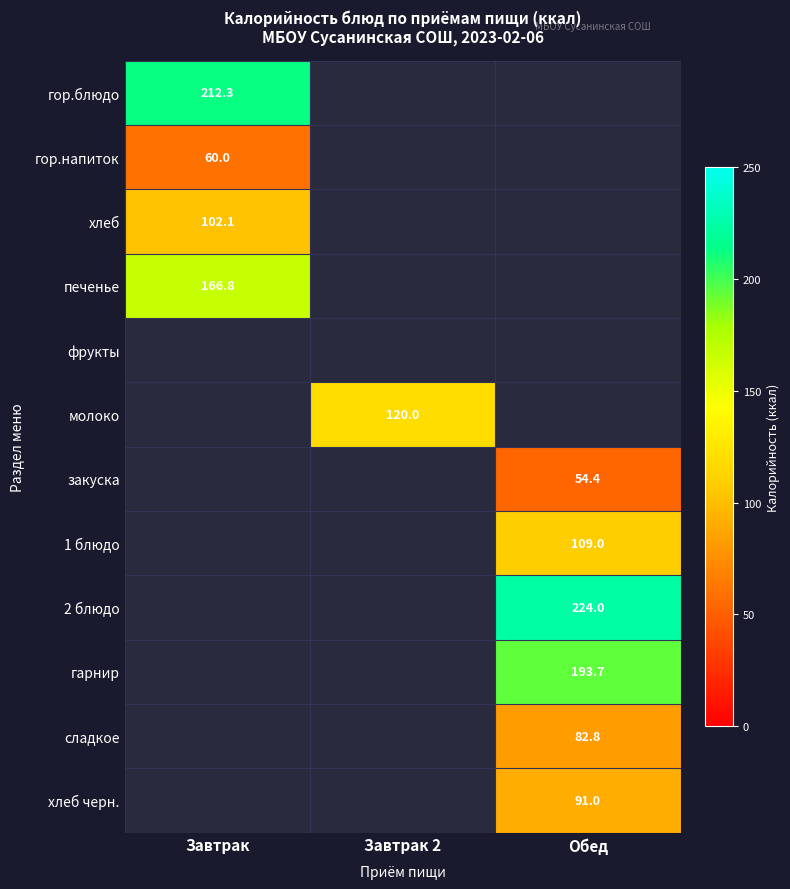

Count the number of data series in this chart.

12